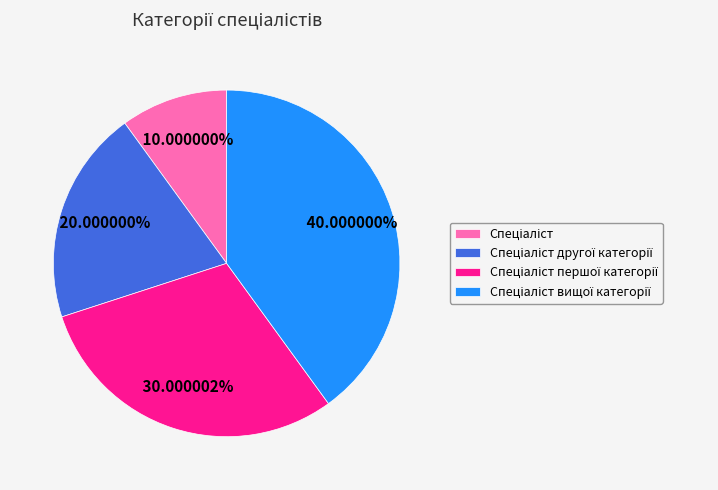

Does any single category account for the majority?

No